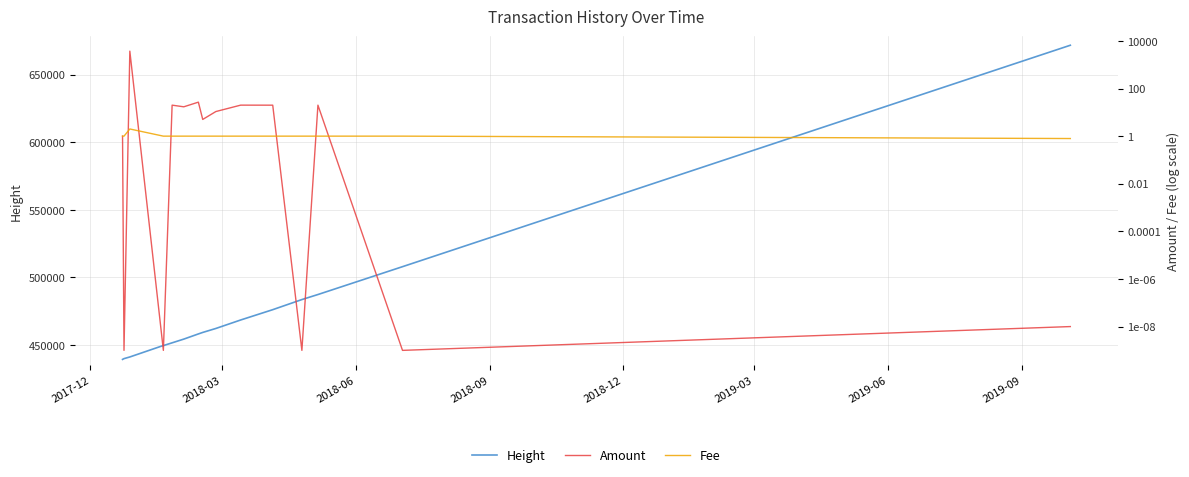

Which series has the largest total across all categories?

Height